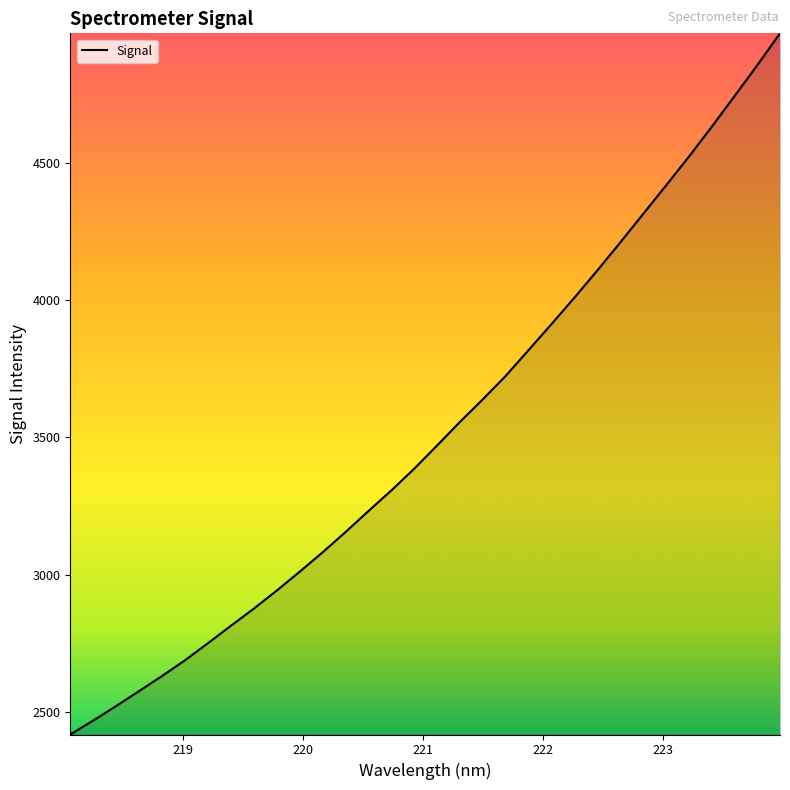

What is the greatest value displayed?

4971.8